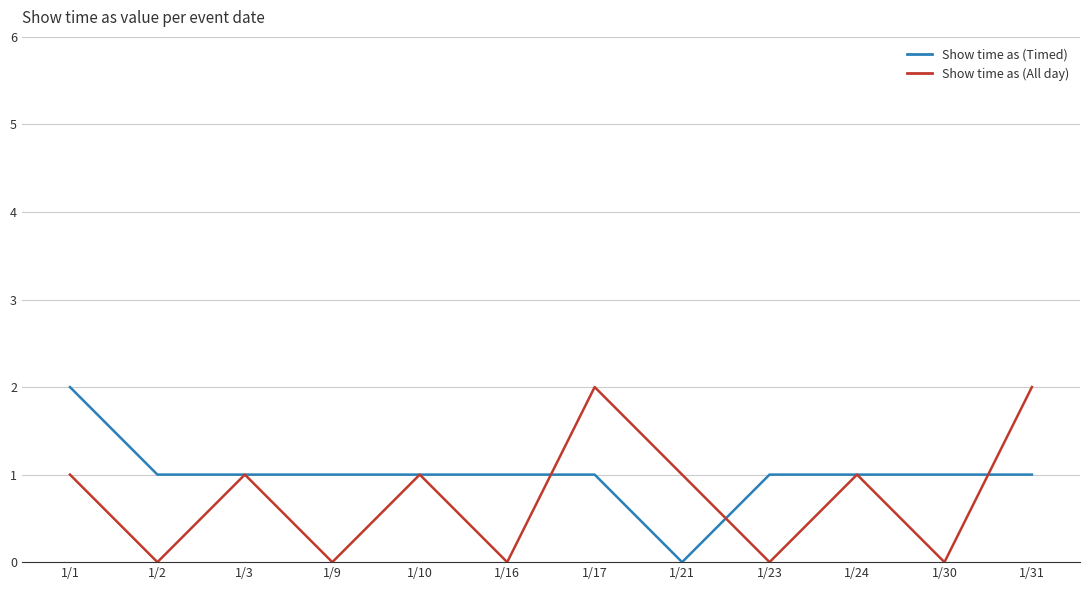

Where does the Show time as (Timed) series first go above 1?

1/1